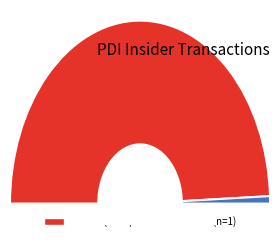

How many segments does this pie chart have?

2